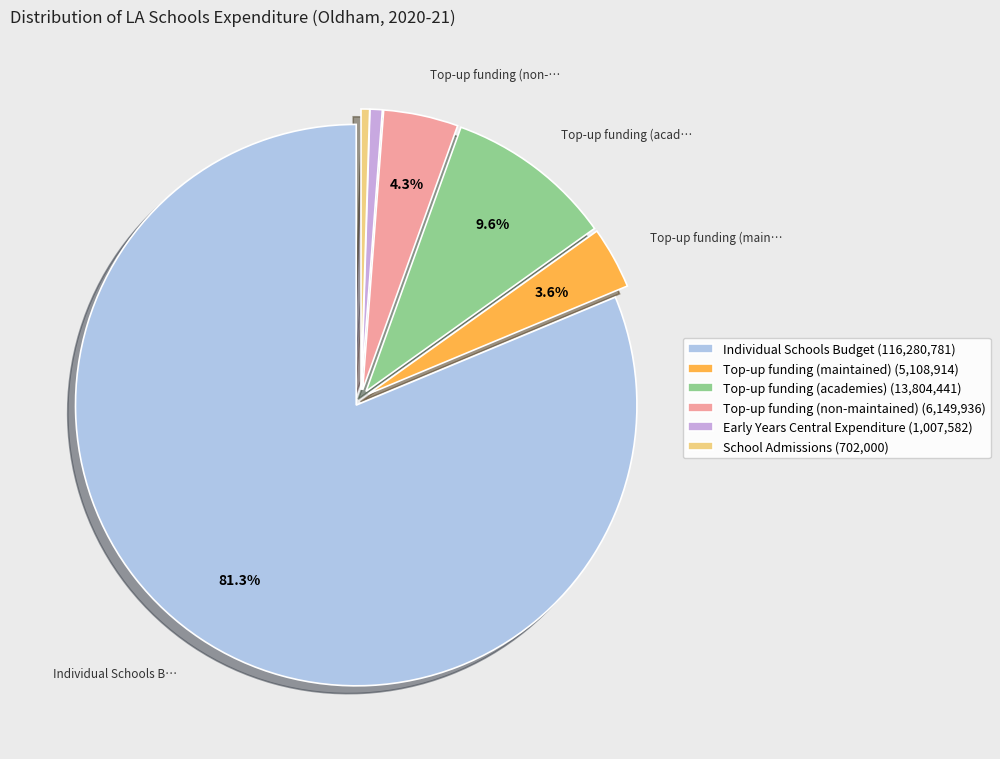

Count the number of slices in the pie.

6